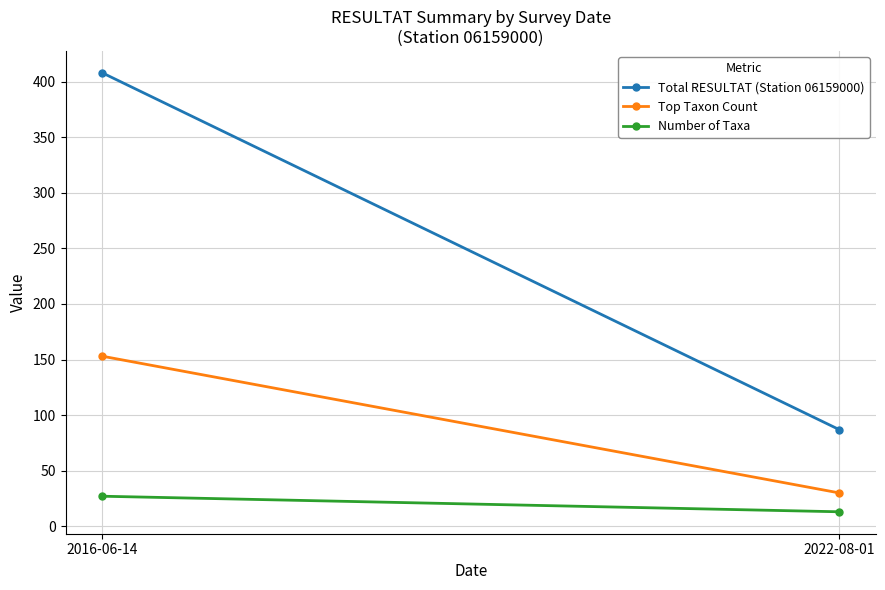

What is the difference between the Top Taxon Count values at 2022-08-01 and 2016-06-14?

123